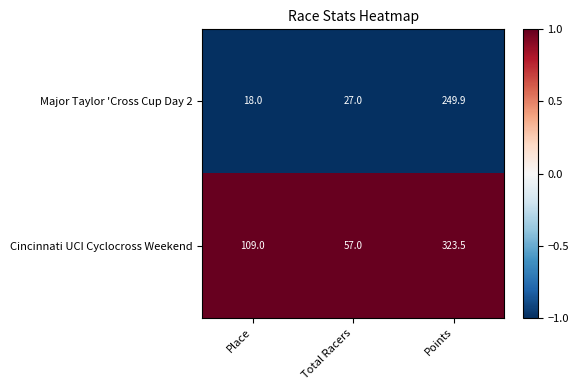

Reading left to right, list all the values displayed in this chart.

Major Taylor 'Cross Cup Day 2: 18.0	27.0	249.9
Cincinnati UCI Cyclocross Weekend: 109.0	57.0	323.5